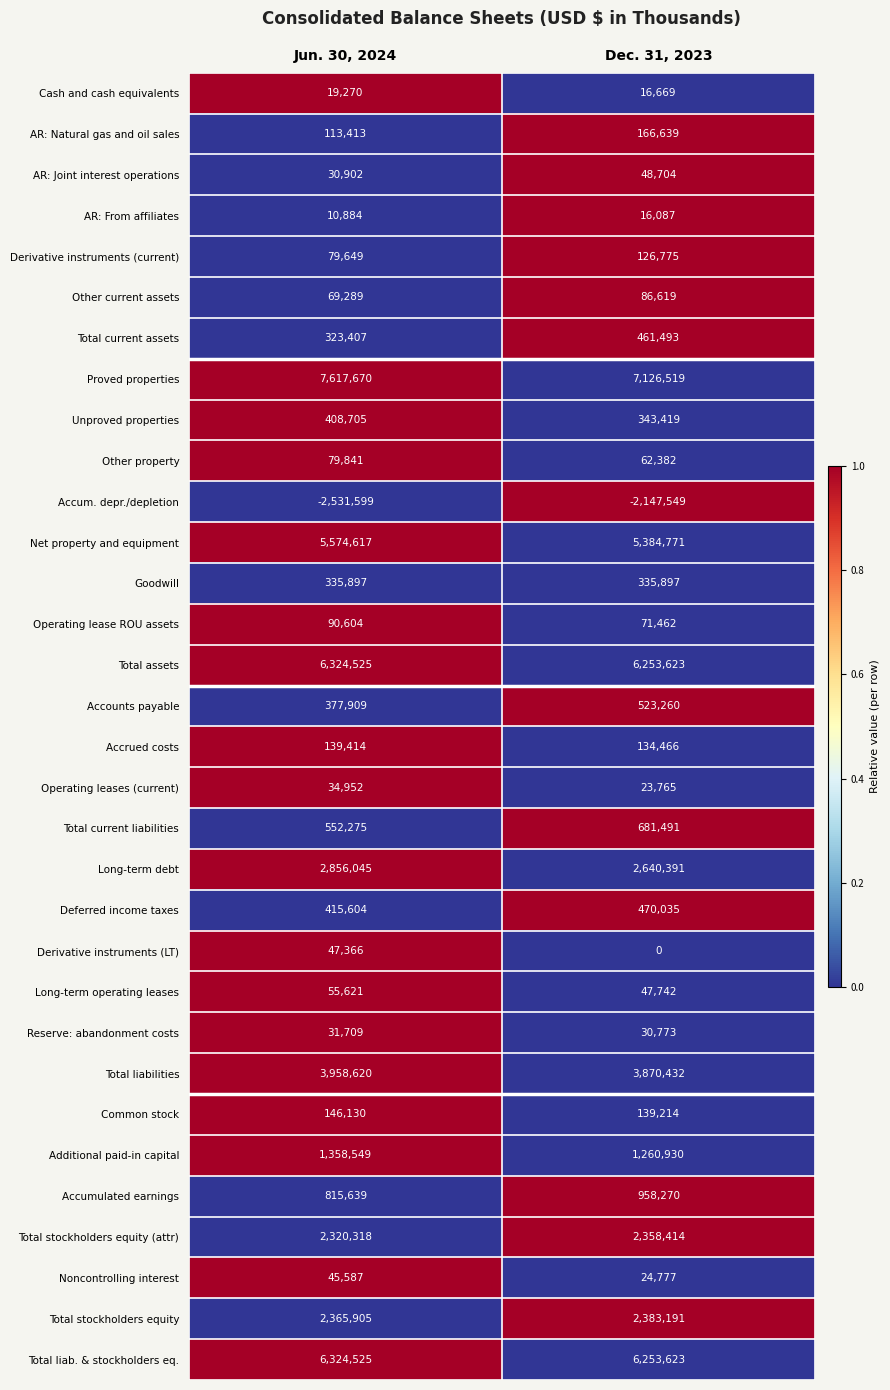

At how many categories does at least one series exceed 0?

2